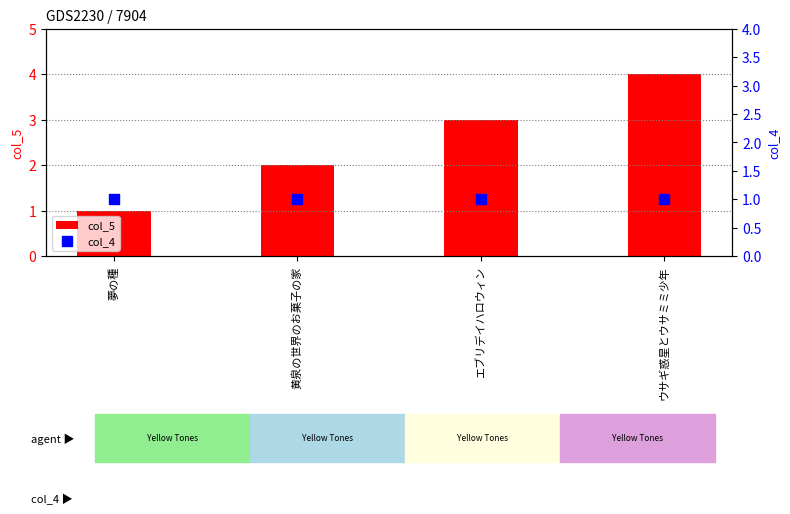

Which series reaches the maximum Y coordinate?

col_5